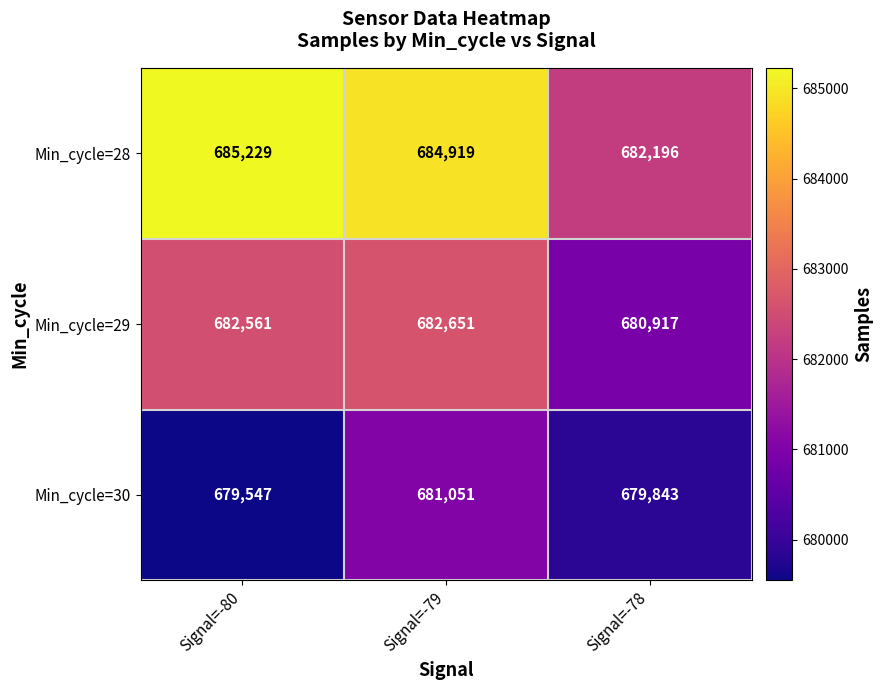

Is it true that Min_cycle=29 equals 682561 at Signal=-80?

True